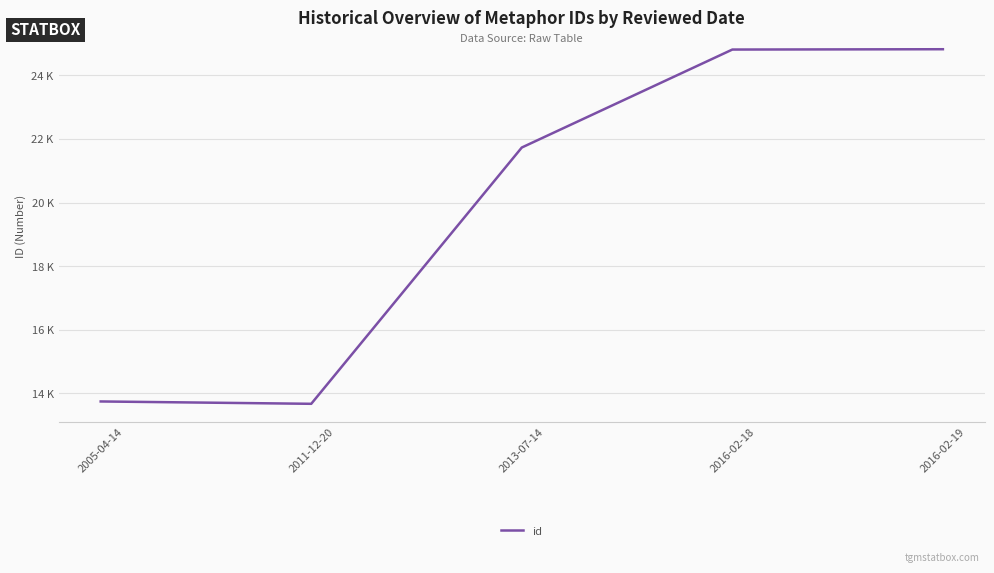

True or false: the data shows 13666.7 at 2011-12-20.

True